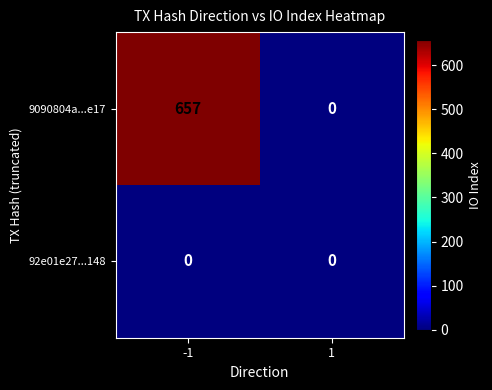

Reading left to right, list all the values displayed in this chart.

9090804a...e17: -1=657	1=0
92e01e27...148: -1=0	1=0